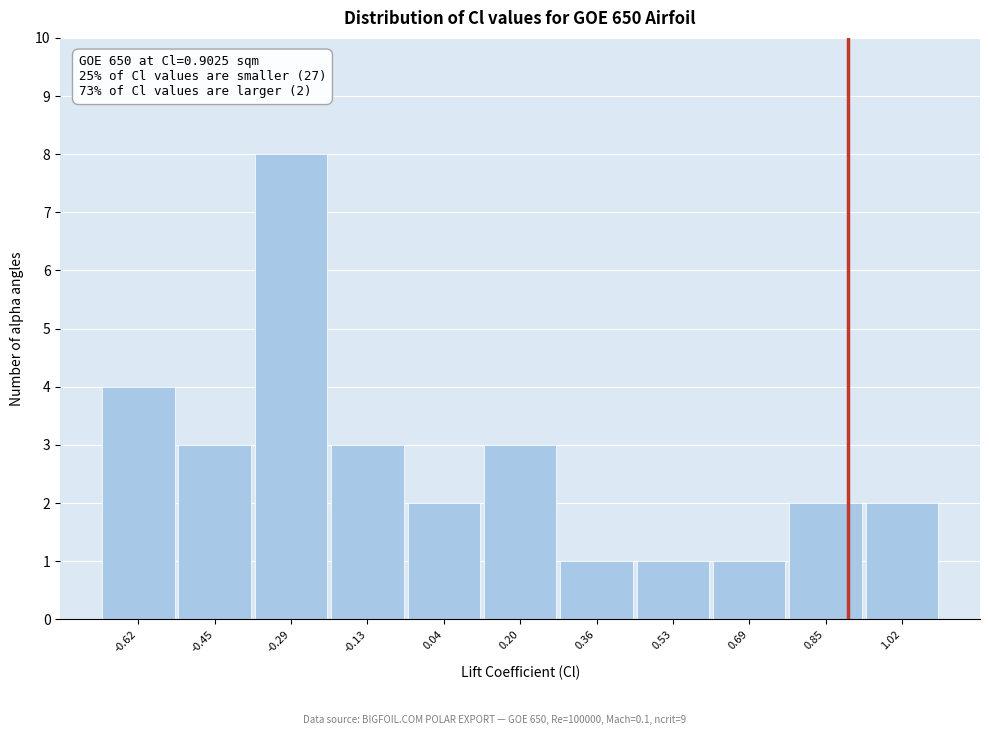

Over which range of the x-axis is the bar tallest?

-0.38 to -0.20